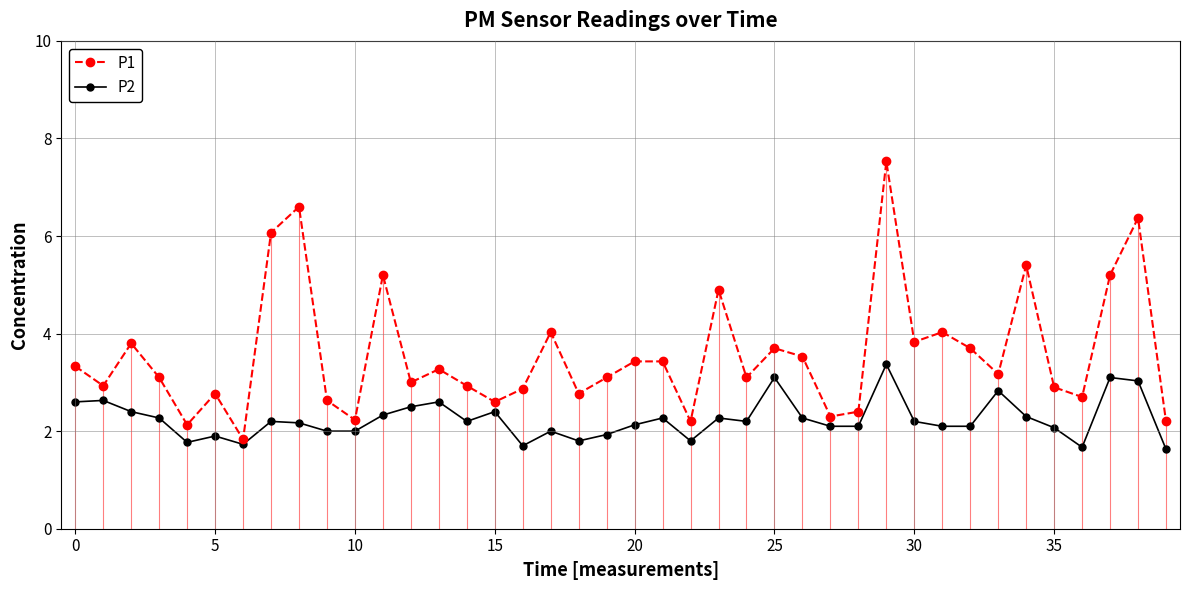

What is the highest value of the P1 series?

7.5